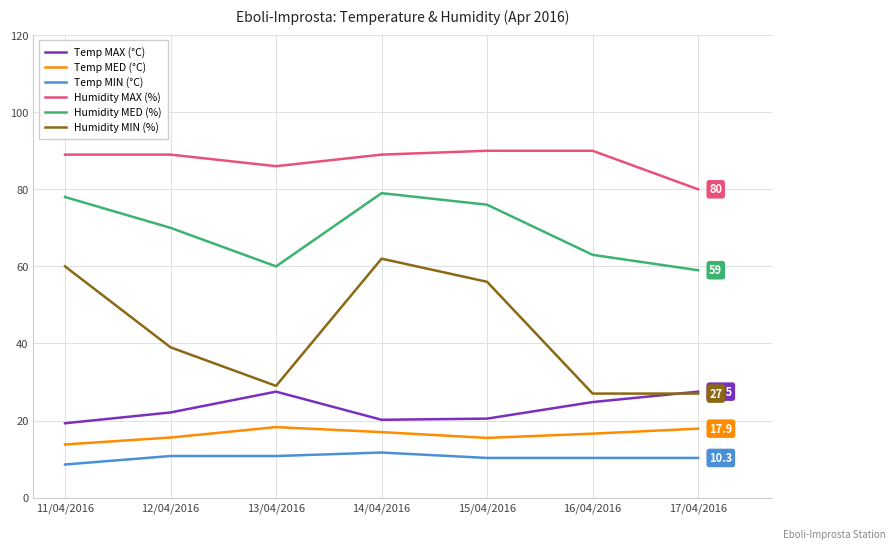

What position from the right is 17/04/2016?

1